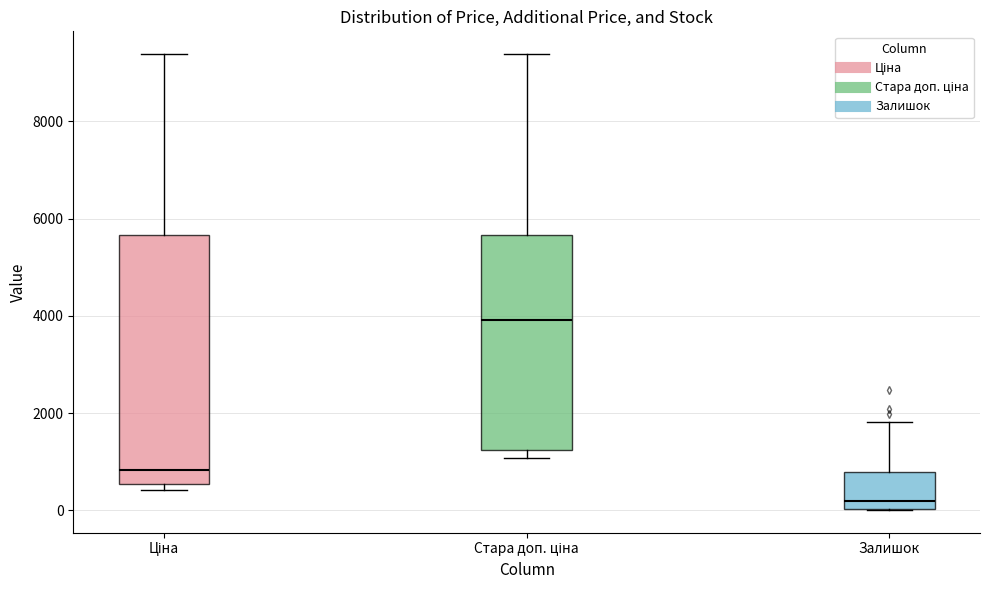

Reading left to right, transcribe this box plot: for each box, give where its median line is, the range the box spans, and where its two whiskers end, as read against the y-axis. The values are not printed on the chart, so give them approximately, as read against the axis.

Ціна: median 800, box 600 to 5600, whiskers 400 to 9400
Стара доп. ціна: median 4000, box 1200 to 5600, whiskers 1000 to 9400
Залишок: median 200, box 0 to 800, whiskers 0 to 1800